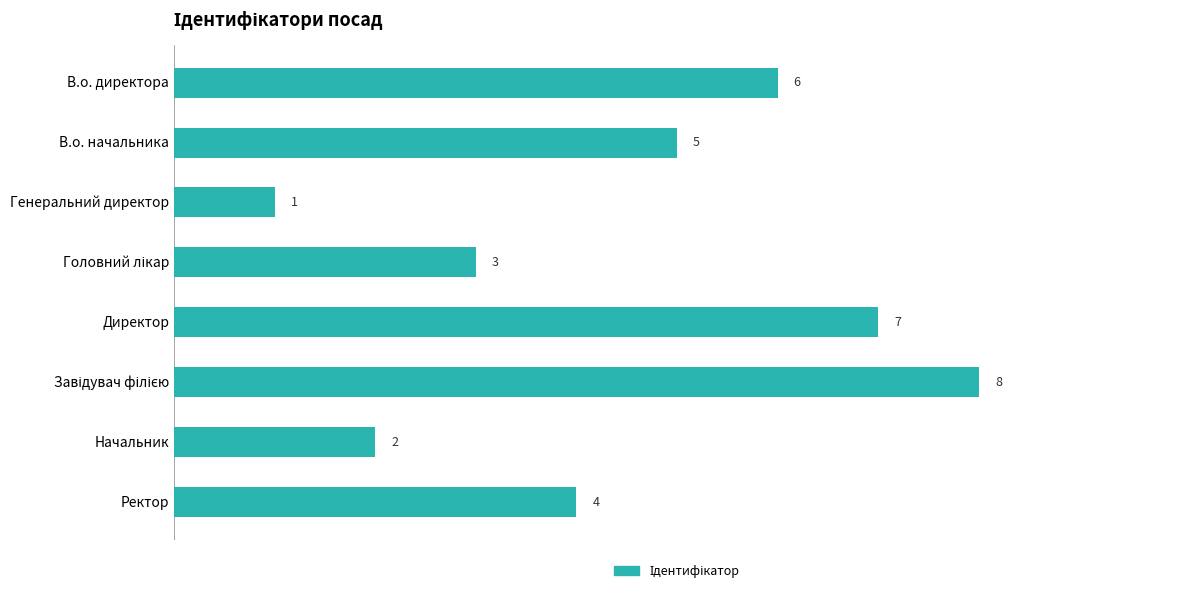

What is the label of the 4th bar from the bottom?

Директор